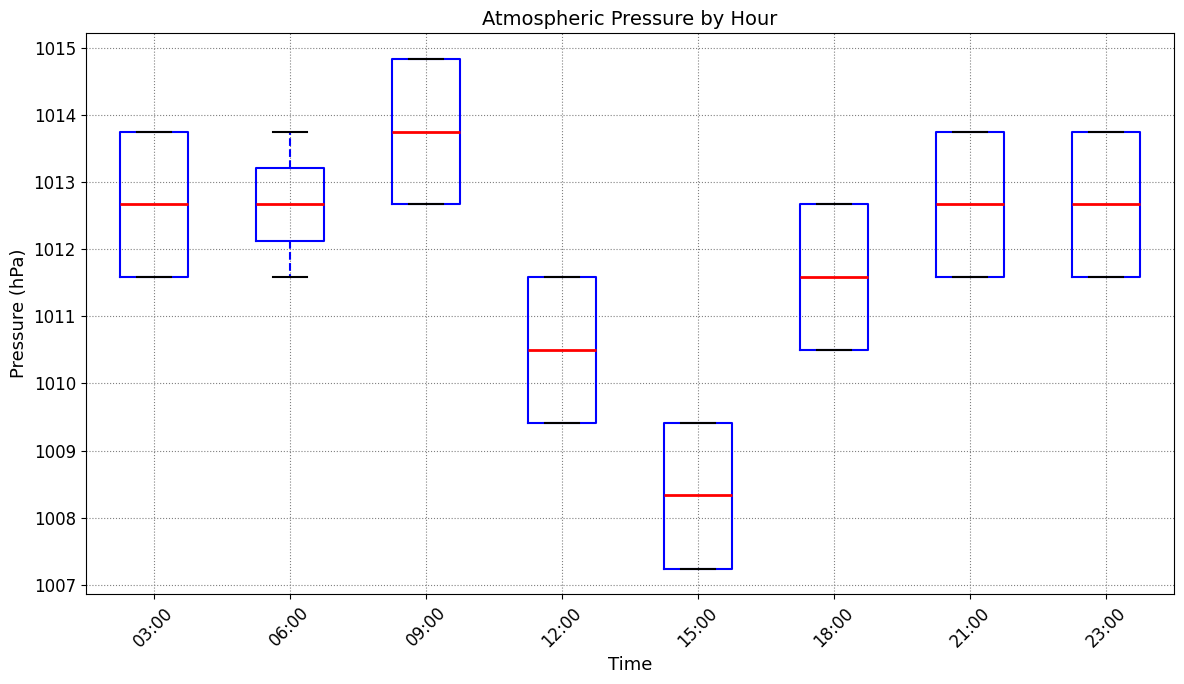

Reading left to right, transcribe this box plot: for each box, give where its median line is, the range the box spans, and where its two whiskers end, as read against the y-axis. The values are not printed on the chart, so give them approximately, as read against the axis.

03:00: median 1012.7, box 1011.6 to 1013.8, whiskers 1011.6 to 1013.8
06:00: median 1012.7, box 1012.1 to 1013.2, whiskers 1011.6 to 1013.8
09:00: median 1013.8, box 1012.7 to 1014.8, whiskers 1012.7 to 1014.8
12:00: median 1010.5, box 1009.4 to 1011.6, whiskers 1009.4 to 1011.6
15:00: median 1008.3, box 1007.2 to 1009.4, whiskers 1007.2 to 1009.4
18:00: median 1011.6, box 1010.5 to 1012.7, whiskers 1010.5 to 1012.7
21:00: median 1012.7, box 1011.6 to 1013.8, whiskers 1011.6 to 1013.8
23:00: median 1012.7, box 1011.6 to 1013.8, whiskers 1011.6 to 1013.8